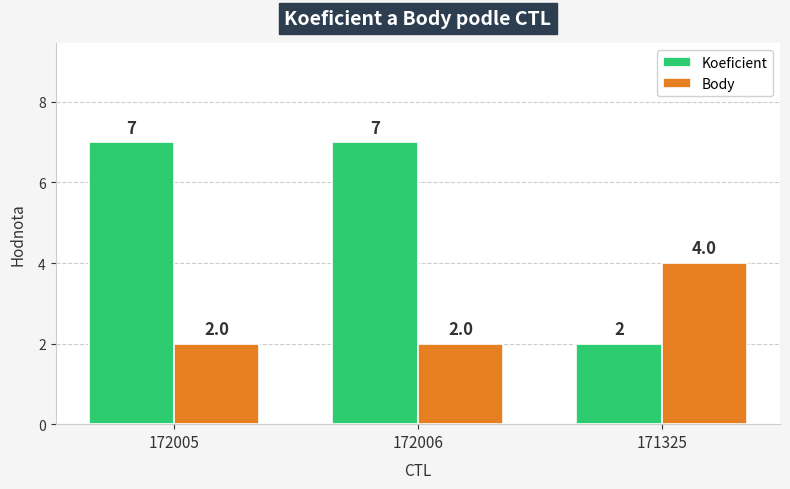

What position from the left is 172006?

2